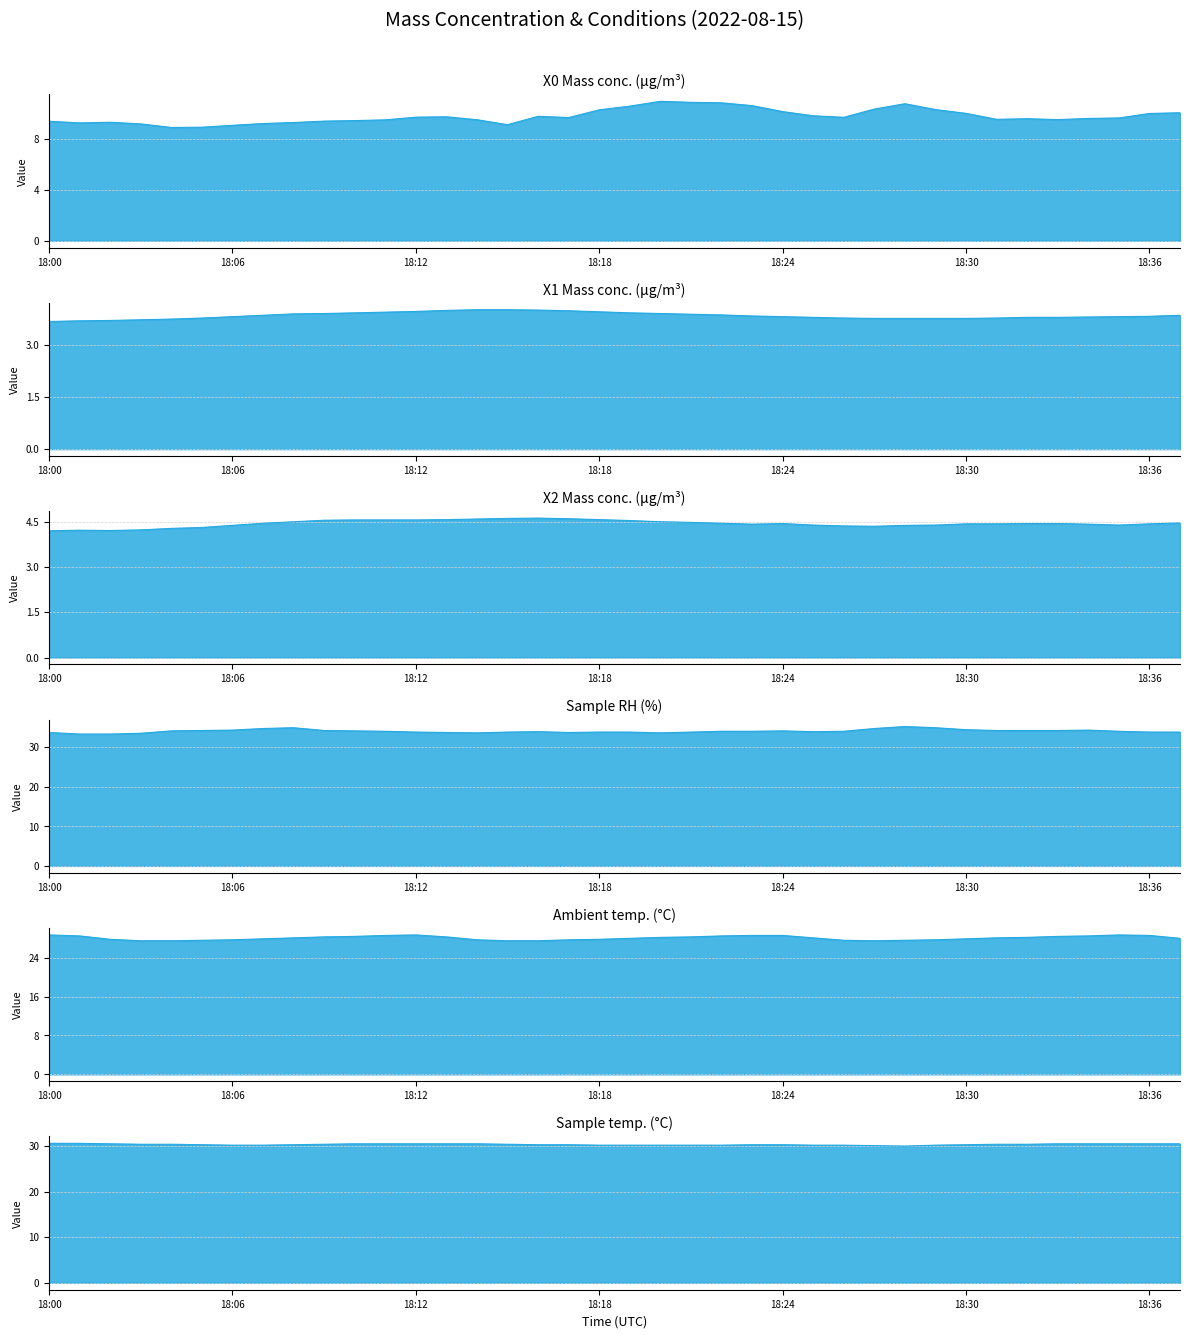

What is the sum of all X1 Mass conc. (μg/m³) values?

146.3